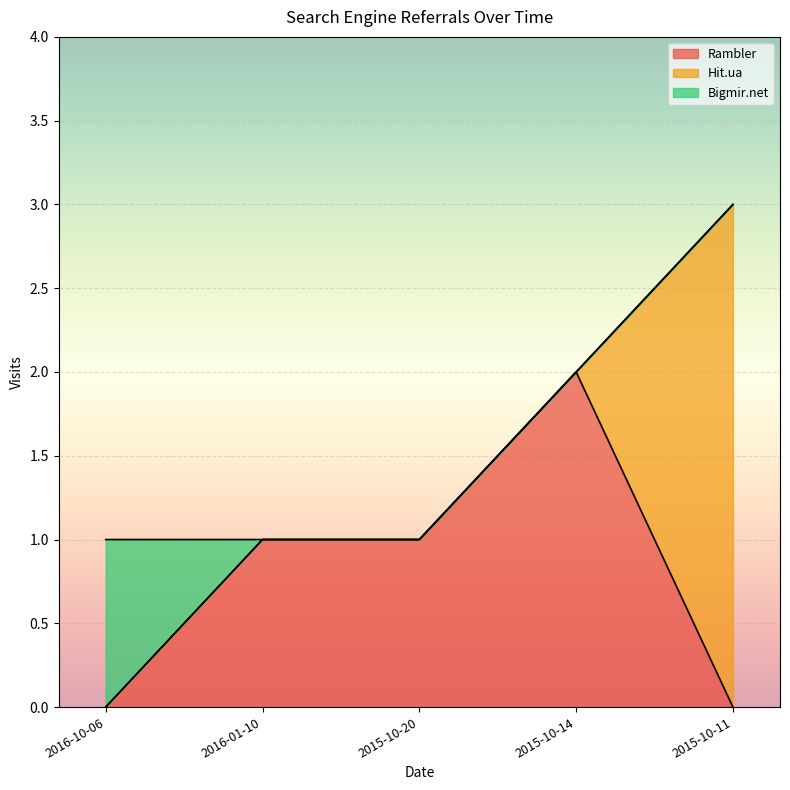

How many data points in Rambler are less than 1?

2